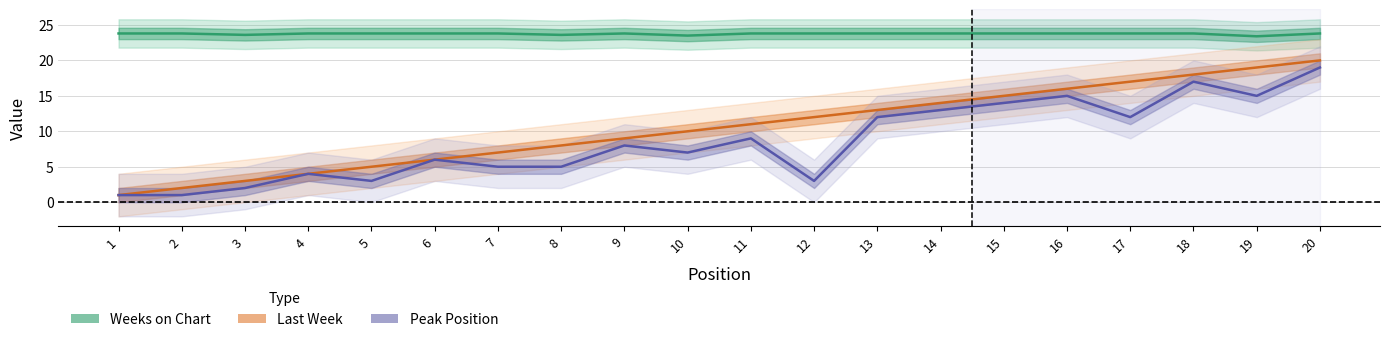

Rank the series by their maximum value, from highest to lowest.

Weeks on Chart, Last Week, Peak Position